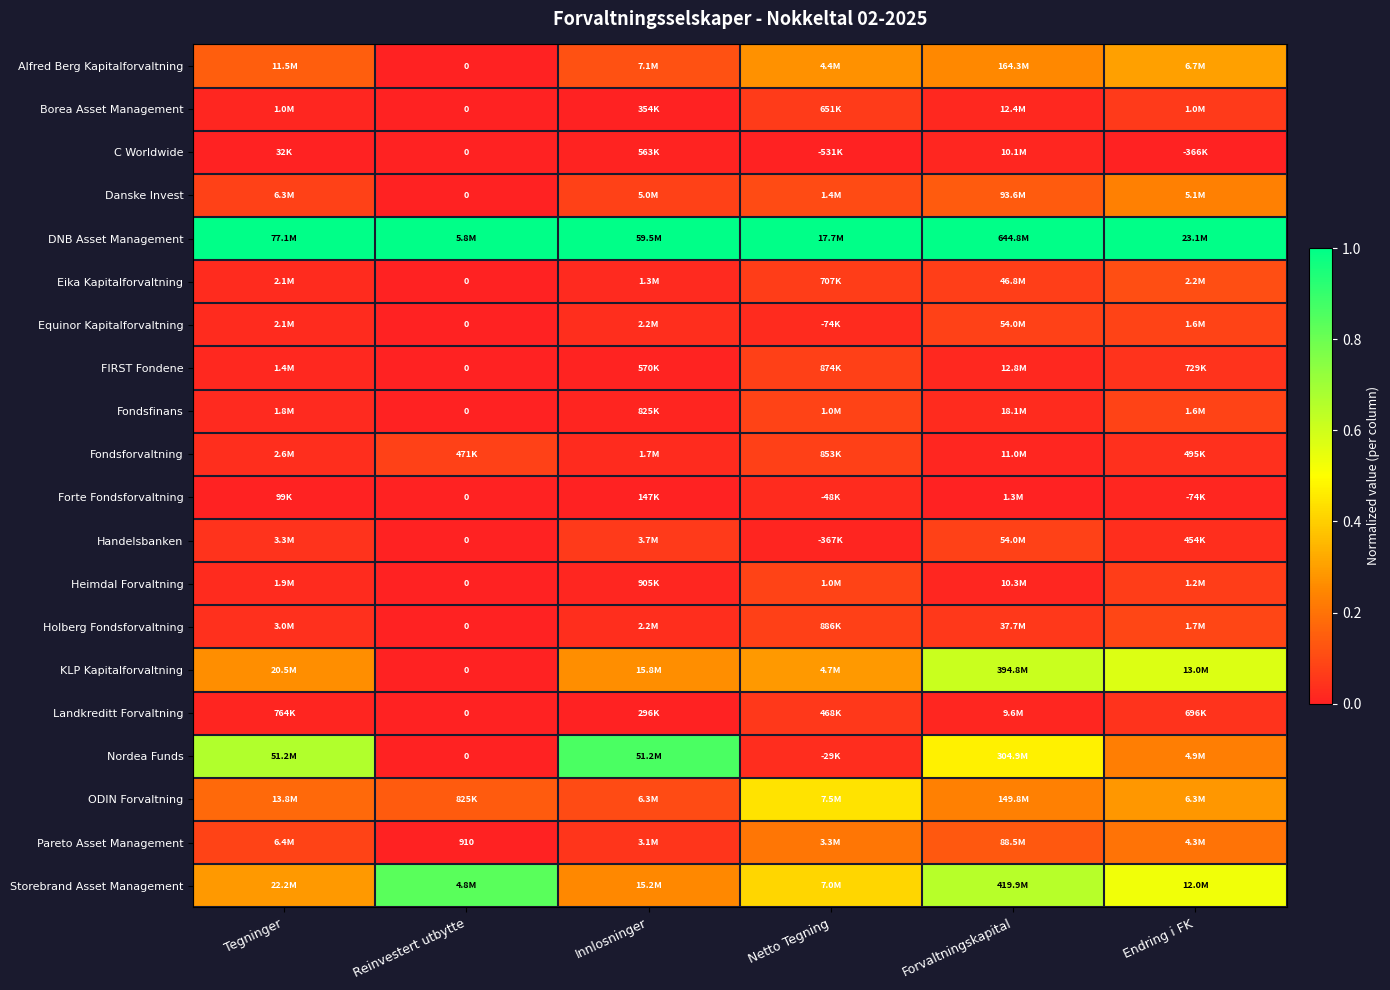

At how many categories does at least one series exceed 0?

6